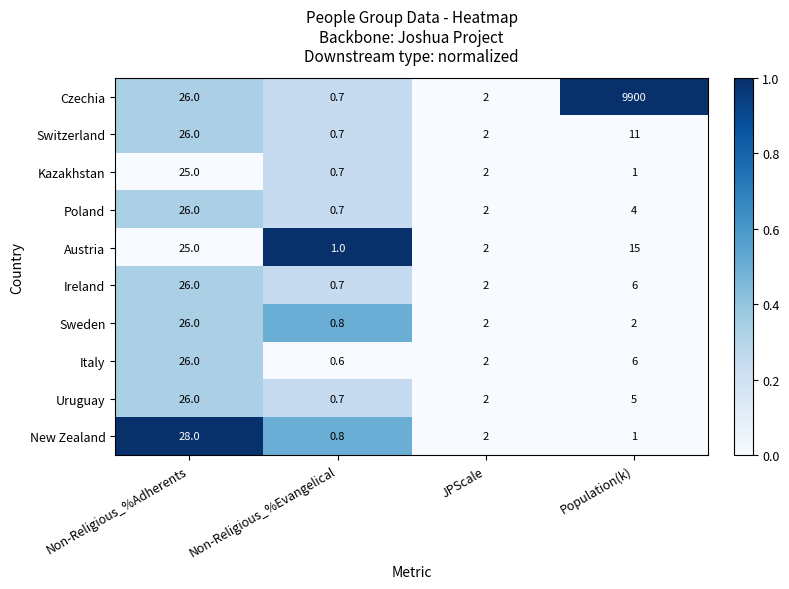

True or false: Czechia has a value of 2763.4 at Population(k).

False